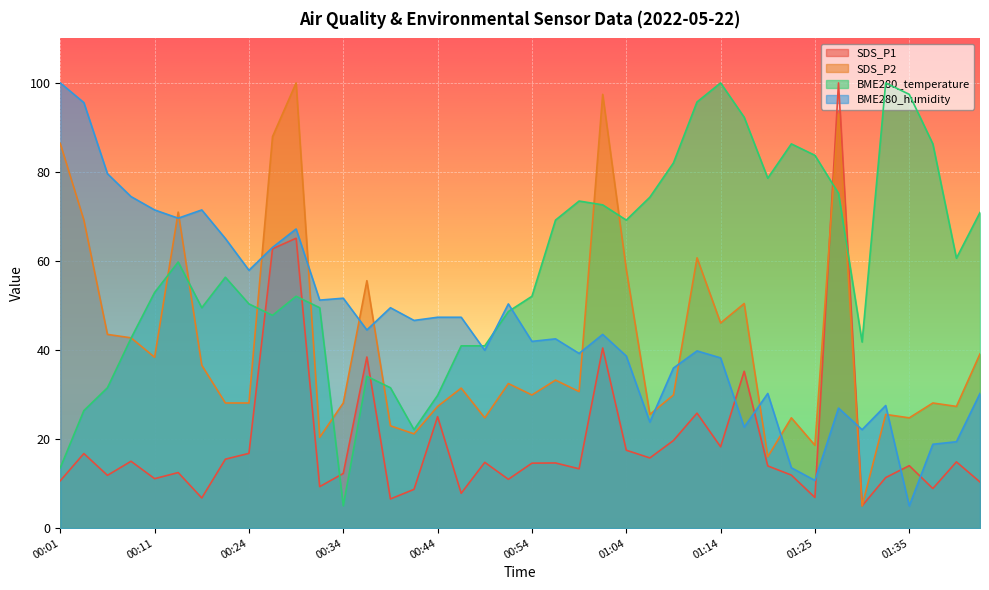

How many intersections are there between BME280_humidity and BME280_temperature?

3